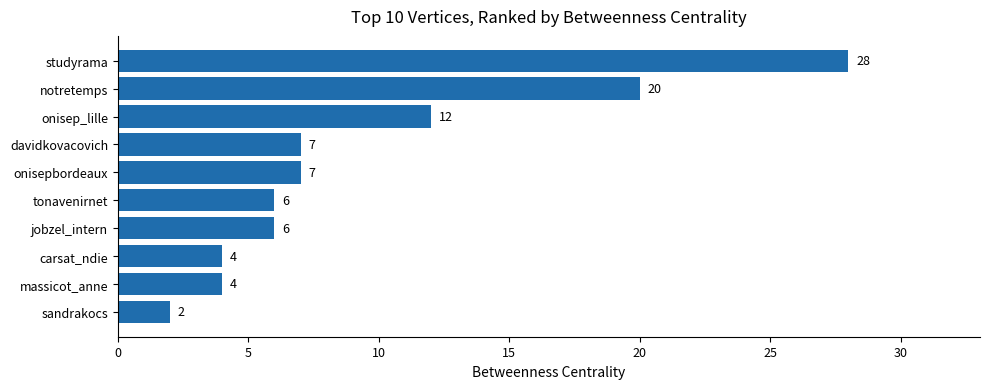

Reading top to bottom, extract all data points from this chart.

studyrama=28	notretemps=20	onisep_lille=12	davidkovacovich=7	onisepbordeaux=7	tonavenirnet=6	jobzel_intern=6	carsat_ndie=4	massicot_anne=4	sandrakocs=2